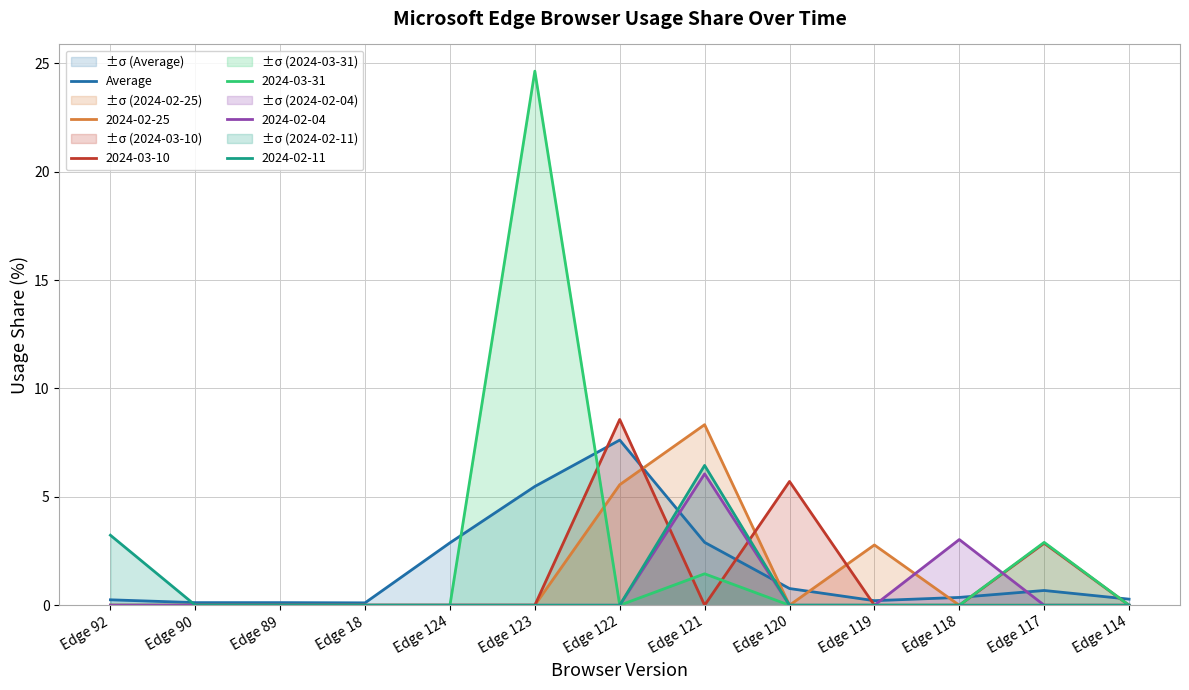

Rank the categories by value from lowest to highest.

Edge 18, Edge 90, Edge 89, Edge 119, Edge 92, Edge 114, Edge 118, Edge 117, Edge 120, Edge 124, Edge 121, Edge 123, Edge 122